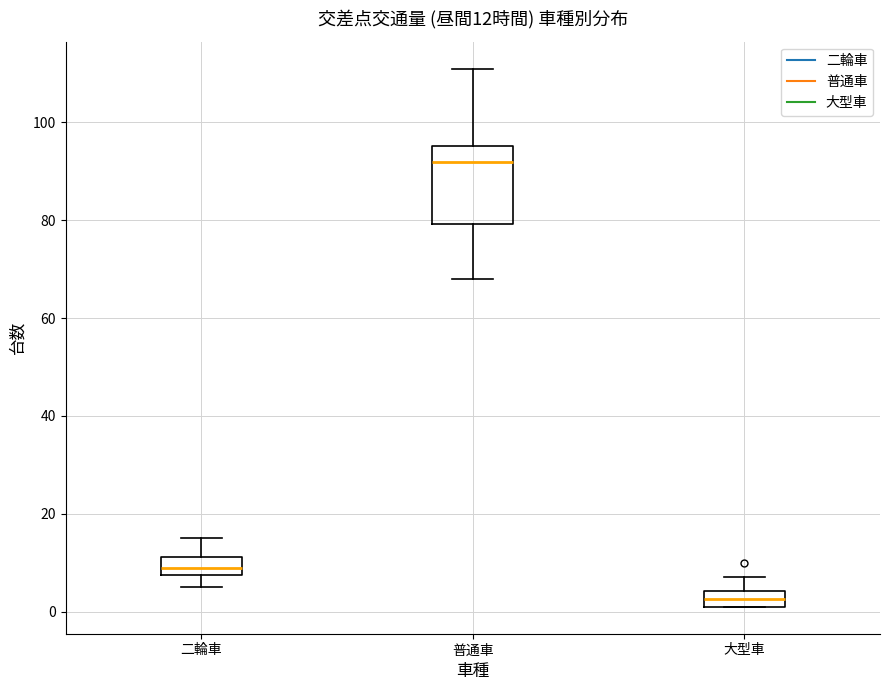

Which box is the tallest, from its lower edge to its upper edge?

普通車